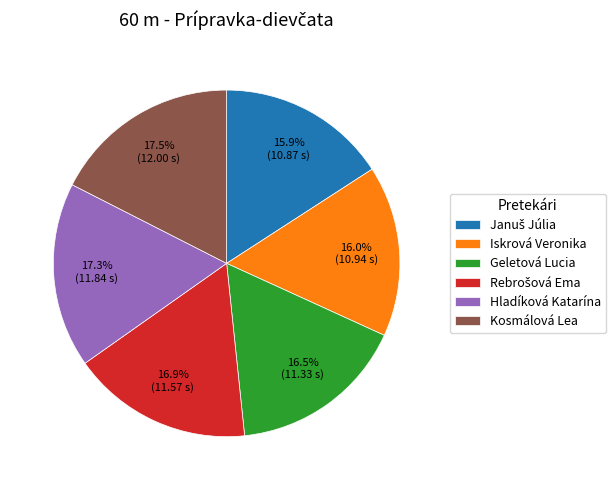

Is there a majority slice in this chart?

No